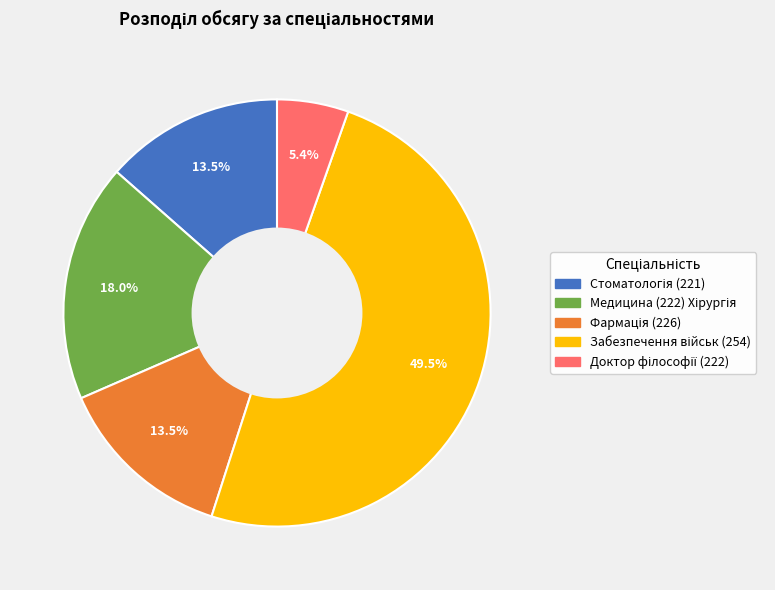

Is there a majority slice in this chart?

No